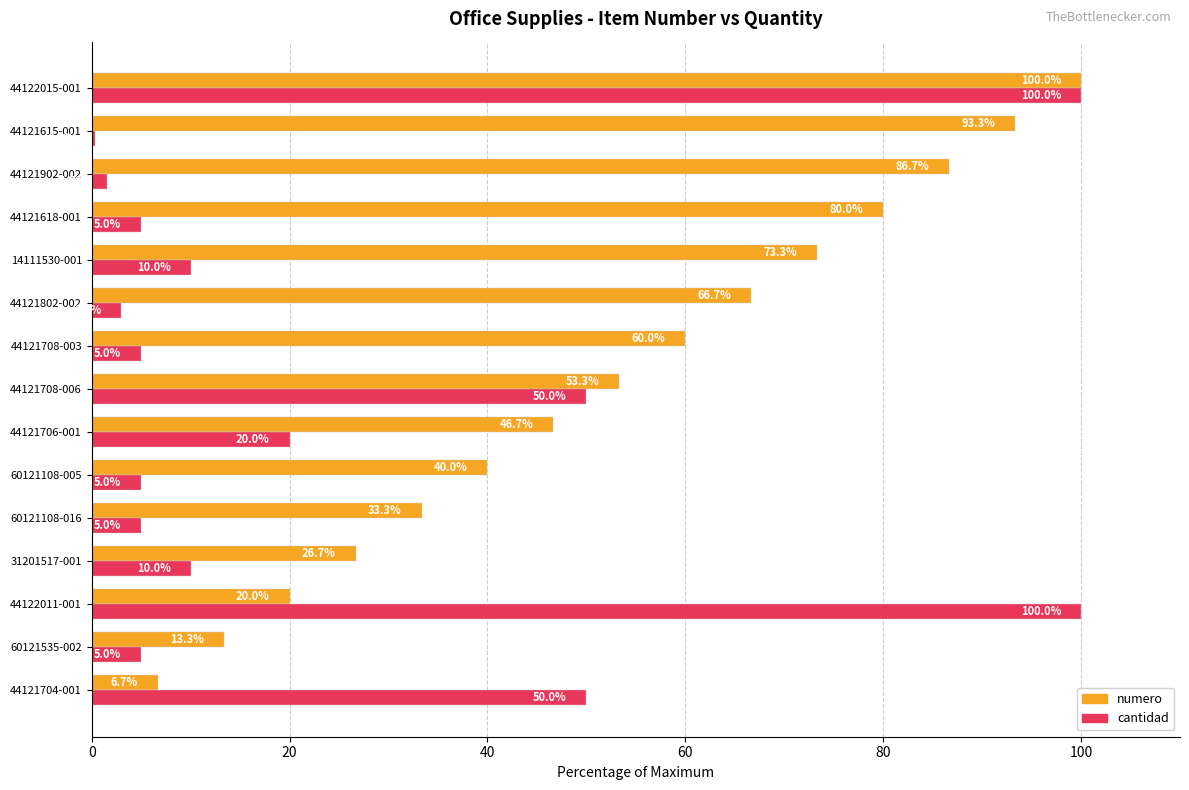

Which series changed the most between 44121802-002 and 44121615-001?

numero